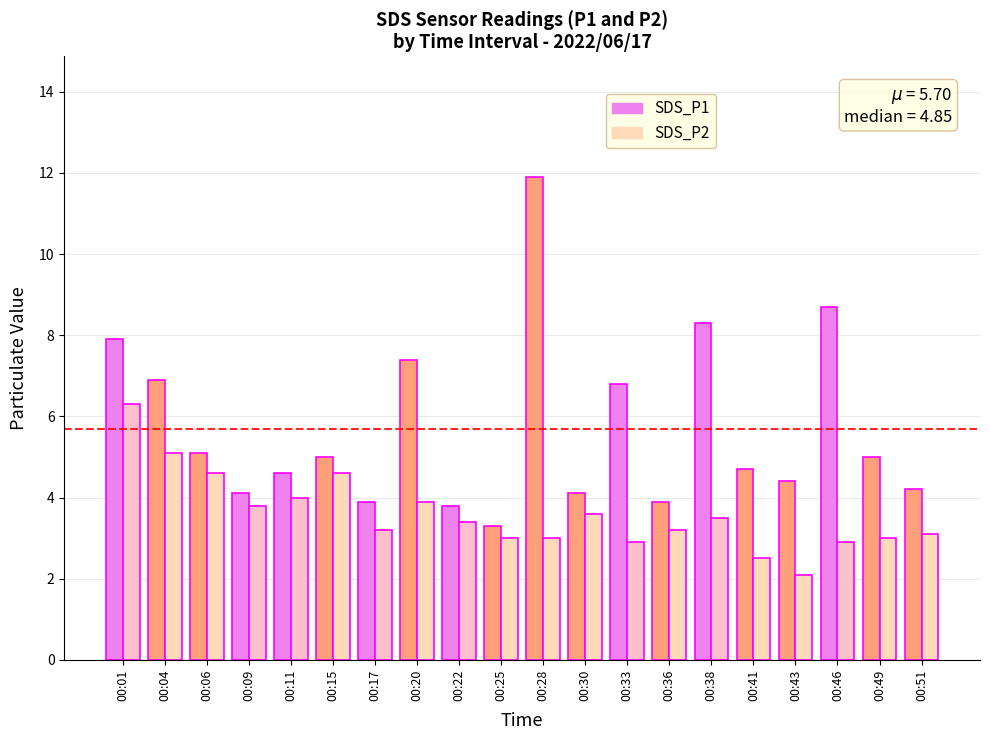

Reading right to left, what are all the values shown in this chart?

SDS_P1: 00:51=4.2	00:49=5.0	00:46=8.7	00:43=4.4	00:41=4.7	00:38=8.3	00:36=3.9	00:33=6.8	00:30=4.1	00:28=11.9	00:25=3.3	00:22=3.8	00:20=7.4	00:17=3.9	00:15=5.0	00:11=4.6	00:09=4.1	00:06=5.1	00:04=6.9	00:01=7.9
SDS_P2: 00:51=3.1	00:49=3.0	00:46=2.9	00:43=2.1	00:41=2.5	00:38=3.5	00:36=3.2	00:33=2.9	00:30=3.6	00:28=3.0	00:25=3.0	00:22=3.4	00:20=3.9	00:17=3.2	00:15=4.6	00:11=4.0	00:09=3.8	00:06=4.6	00:04=5.1	00:01=6.3